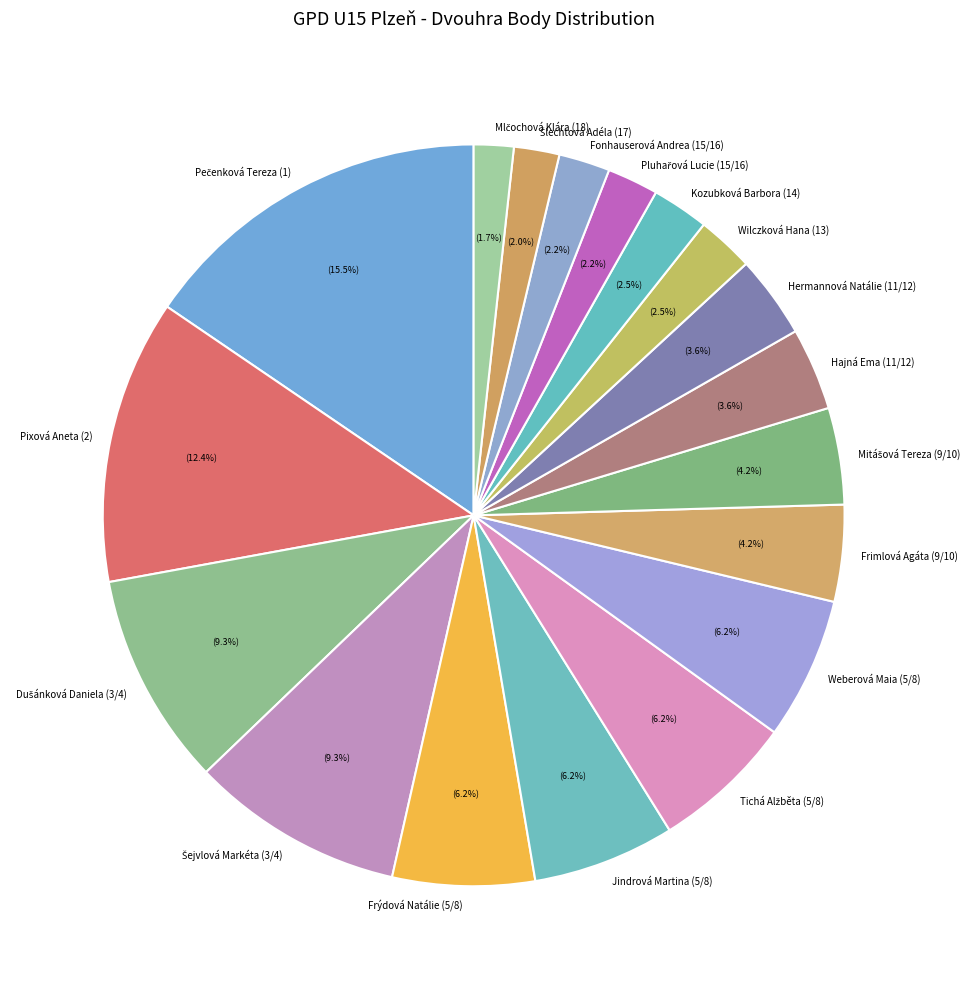

Combined, what portion of the pie is Weberová Maia (5/8) and Hermannová Natálie (11/12)?

9.8%